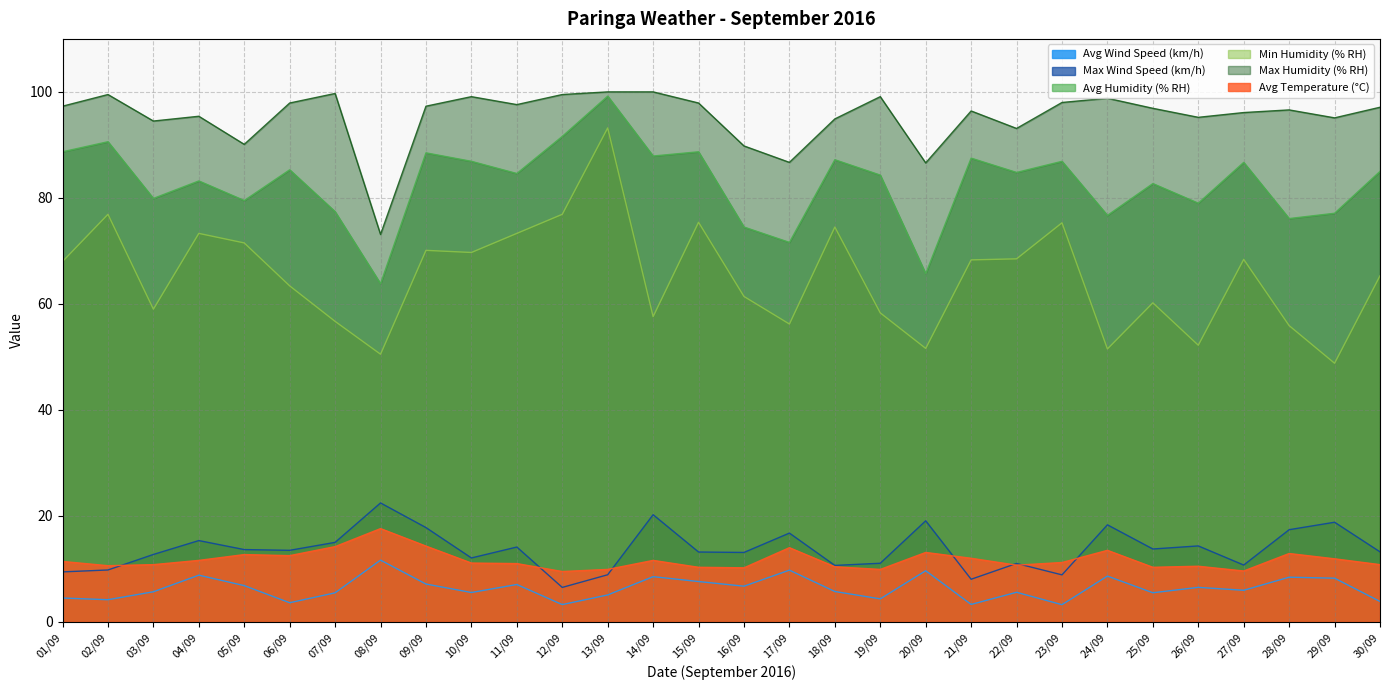

Reading right to left, extract all data points from this chart.

Avg Wind Speed (km/h): 3.9	8.2	8.4	6.0	6.5	5.5	8.6	3.2	5.6	3.3	9.7	4.3	5.7	9.8	6.7	7.6	8.5	5.1	3.3	7.0	5.5	7.1	11.7	5.5	3.6	6.8	8.8	5.7	4.2	4.5
Max Wind Speed (km/h): 13.2	18.8	17.4	10.7	14.3	13.8	18.3	8.9	11.0	8.0	19.1	11.1	10.7	16.8	13.1	13.2	20.2	8.9	6.5	14.1	12.1	17.8	22.4	15.0	13.5	13.6	15.3	12.7	9.8	9.4
Avg Humidity (% RH): 85.0	77.1	76.1	86.7	79.0	82.7	76.7	86.9	84.8	87.5	65.7	84.3	87.2	71.6	74.5	88.7	87.9	99.2	91.6	84.6	86.9	88.5	63.8	77.4	85.3	79.5	83.2	79.9	90.6	88.7
Min Humidity (% RH): 65.3	48.8	55.9	68.4	52.2	60.2	51.5	75.3	68.5	68.3	51.6	58.3	74.5	56.2	61.4	75.4	57.6	93.2	76.9	73.3	69.7	70.1	50.5	56.7	63.4	71.5	73.3	59.0	76.9	68.0
Max Humidity (% RH): 97.1	95.1	96.6	96.1	95.2	96.9	98.8	98.0	93.1	96.4	86.6	99.1	94.9	86.7	89.8	97.9	100.0	100.0	99.5	97.6	99.1	97.3	73.1	99.7	97.9	90.1	95.4	94.5	99.5	97.3
Avg Temperature (°C): 10.8	11.9	12.9	9.6	10.5	10.3	13.5	11.2	10.7	12.0	13.1	9.9	10.4	14.0	10.2	10.3	11.6	9.9	9.5	11.0	11.1	14.3	17.6	14.2	12.5	12.7	11.6	10.8	10.6	11.4